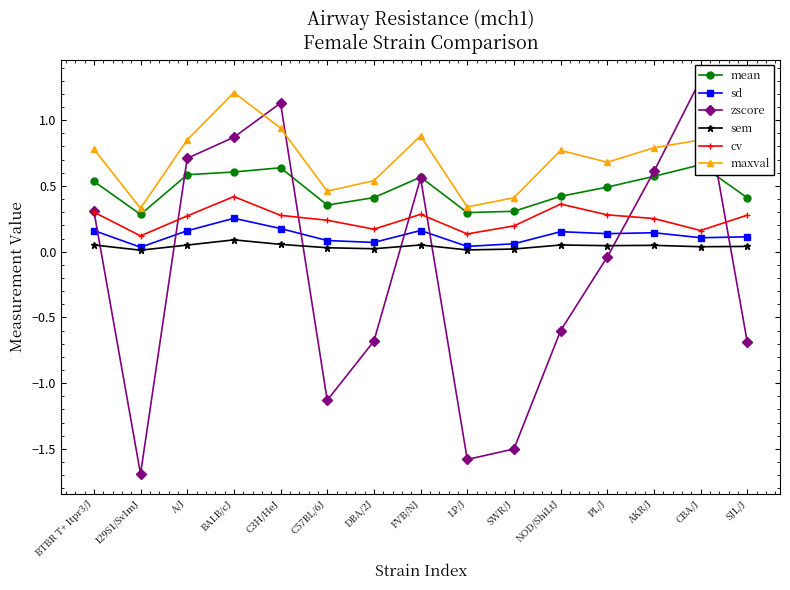

Where is sem nearest to the value 0?

129S1/SvImJ